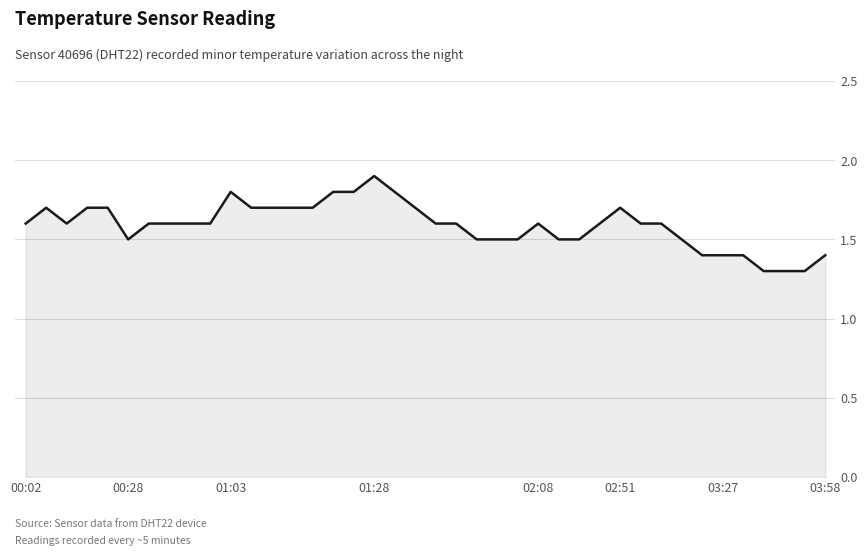

Reading right to left, transcribe all the data shown in this chart.

1.4	1.3	1.3	1.3	1.4	1.4	1.4	1.5	1.6	1.6	1.7	1.6	1.5	1.5	1.6	1.5	1.5	1.5	1.6	1.6	1.7	1.8	1.9	1.8	1.8	1.7	1.7	1.7	1.7	1.8	1.6	1.6	1.6	1.6	1.5	1.7	1.7	1.6	1.7	1.6